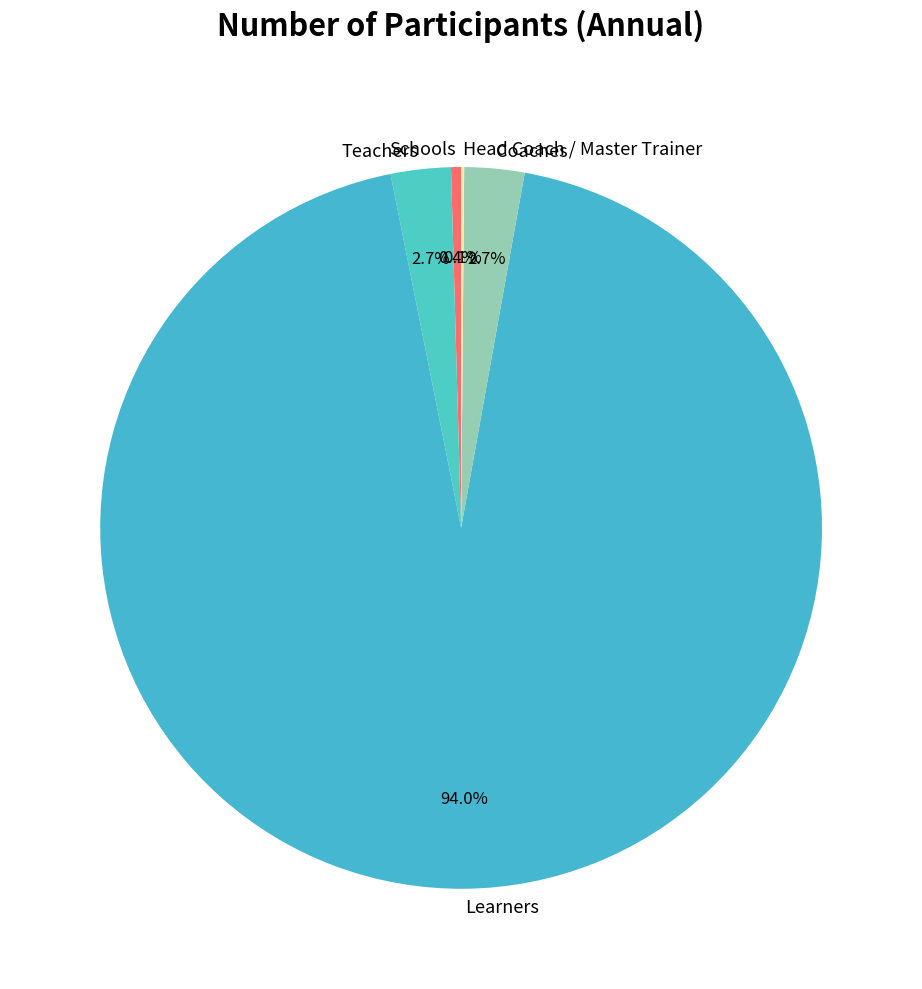

Does Teachers represent more than half of the total?

No